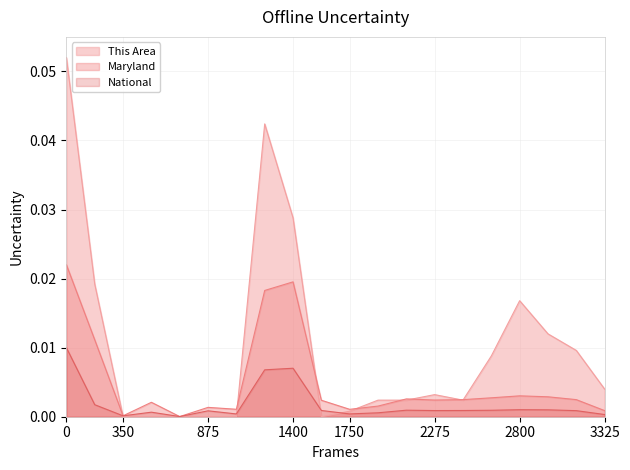

Reading left to right, list all the values displayed in this chart.

This Area: 0.1	0.0	0.0	0.0	0.0	0.0	0.0	0.0	0.0	0.0	0.0	0.0	0.0	0.0	0.0	0.0	0.0	0.0	0.0	0.0
Maryland: 0.0	0.0	0.0	0.0	0.0	0.0	0.0	0.0	0.0	0.0	0.0	0.0	0.0	0.0	0.0	0.0	0.0	0.0	0.0	0.0
National: 0.0	0.0	0.0	0.0	0.0	0.0	0.0	0.0	0.0	0.0	0.0	0.0	0.0	0.0	0.0	0.0	0.0	0.0	0.0	0.0